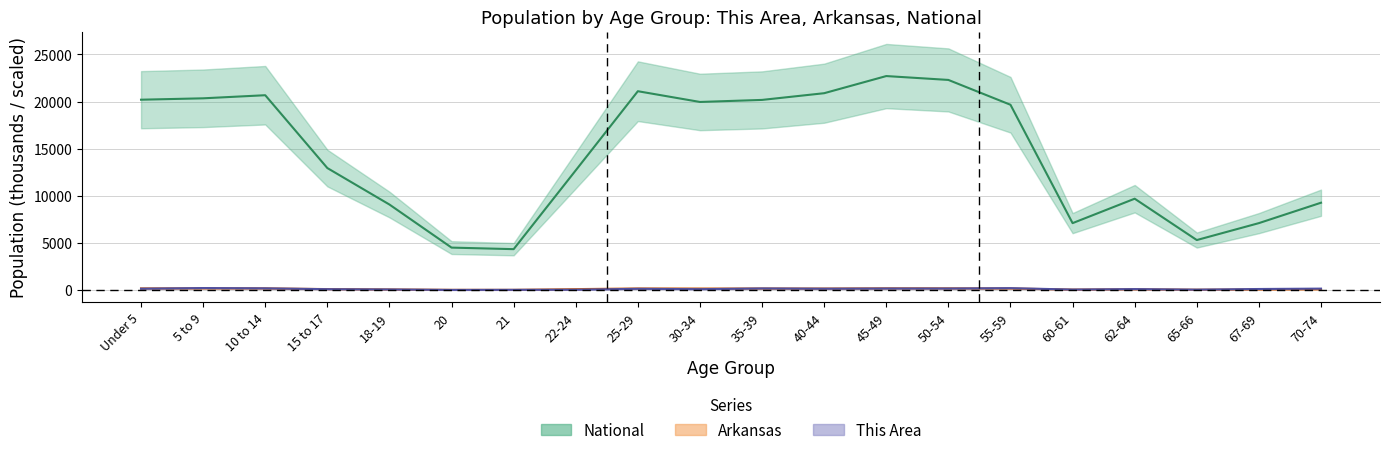

Is the value of This Area at 40-44 greater than the value of National at 67-69?

No